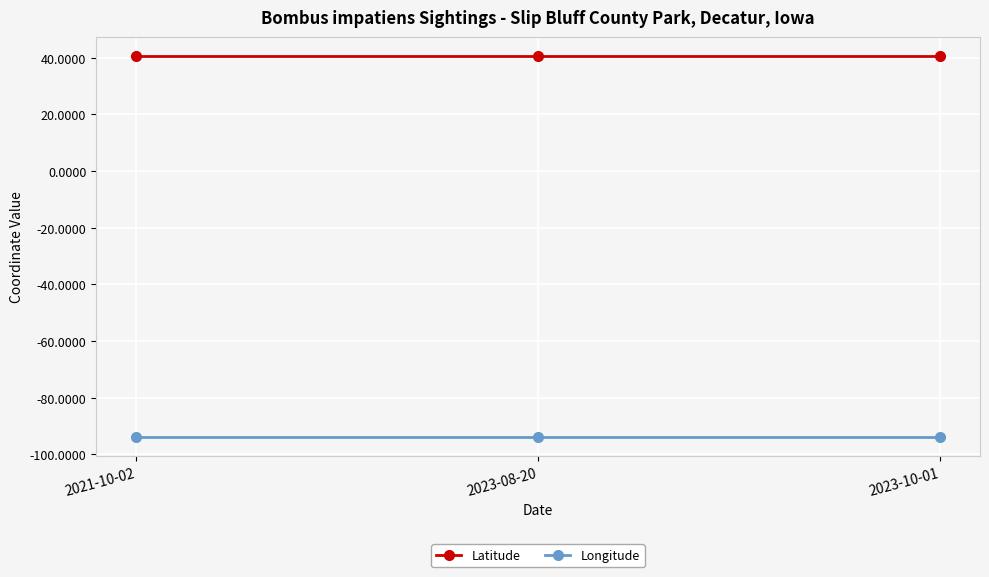

How many series are shown in this chart?

2